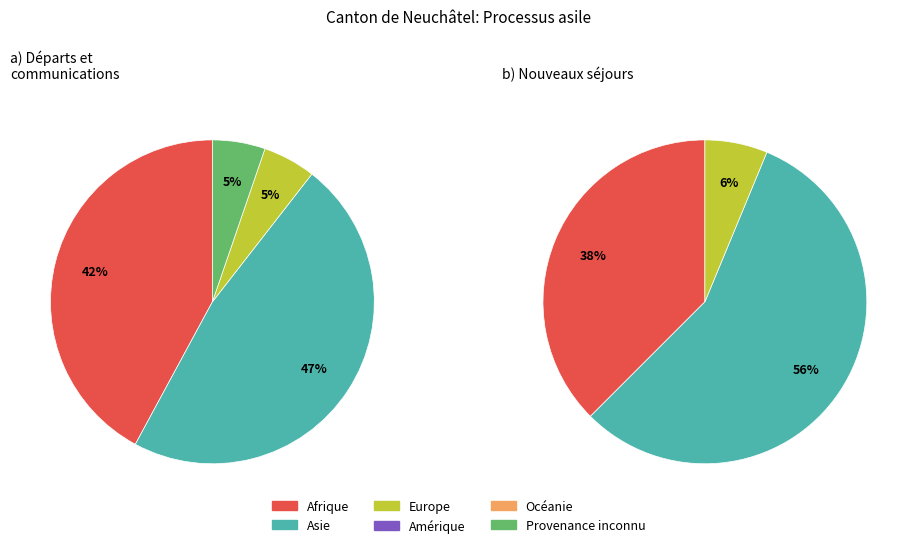

True or false: Provenance inconnu accounts for 5% of the total.

True